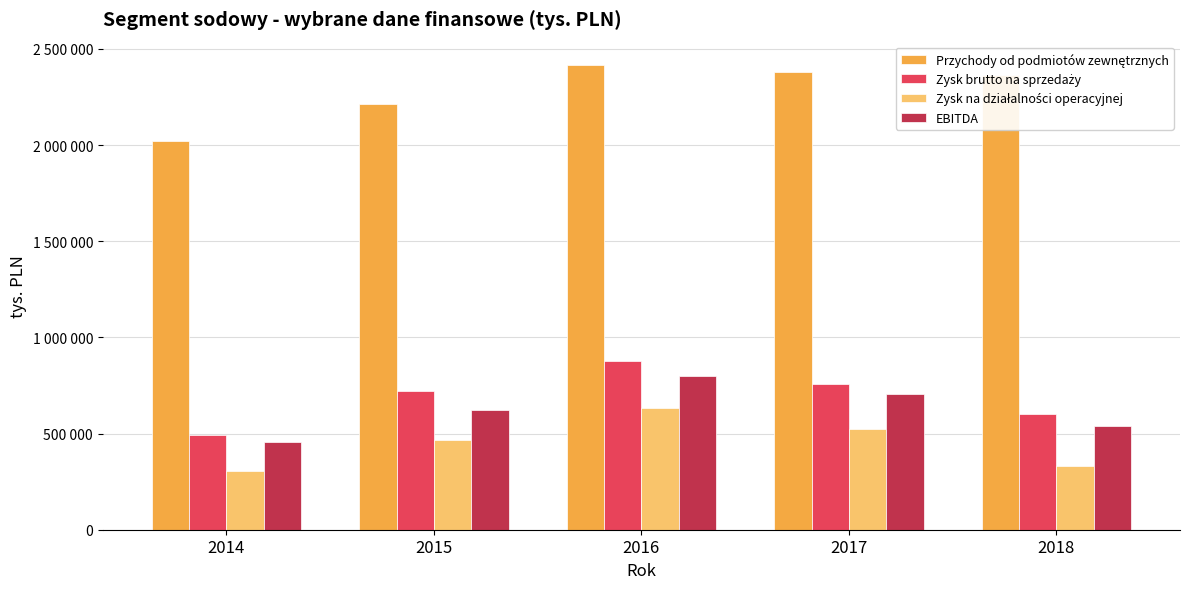

Is the value of Zysk brutto na sprzedaży at 2017 greater than the value of EBITDA at 2016?

No